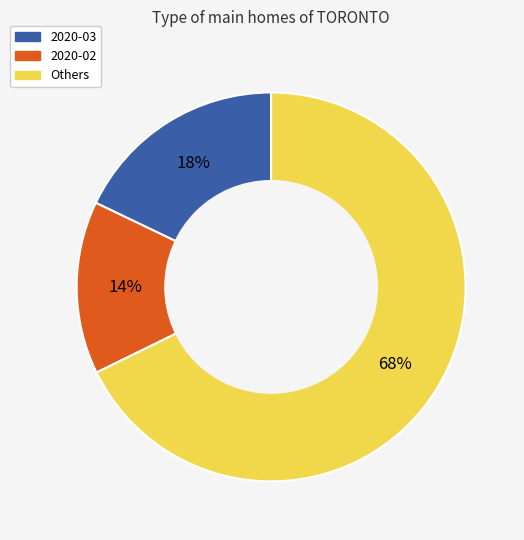

Does any single category account for the majority?

Yes